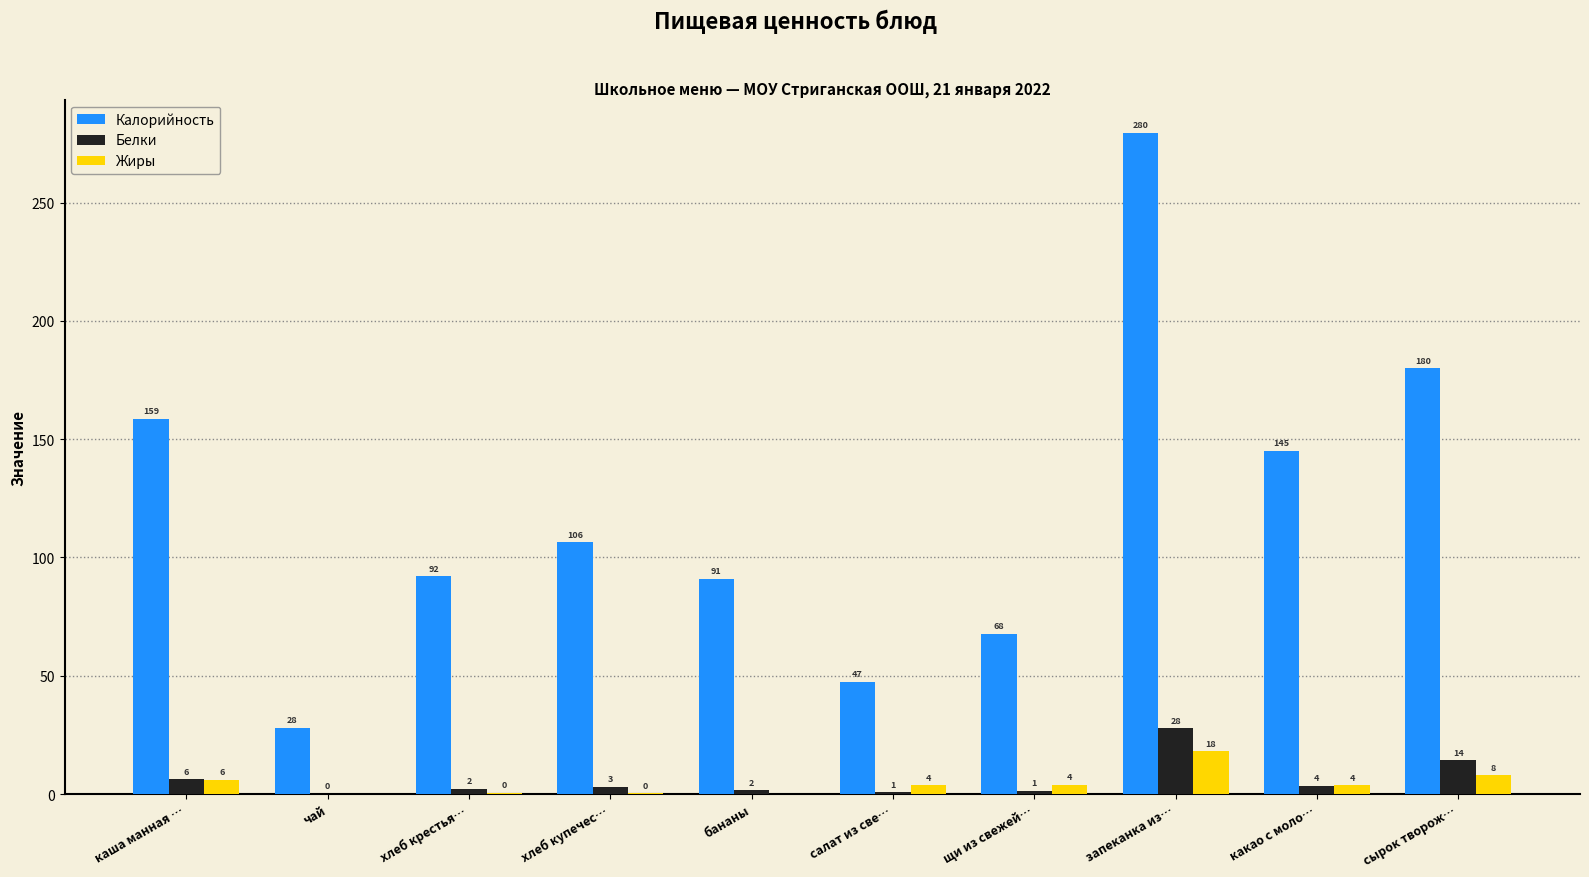

At which label does Жиры first exceed 3?

каша манная …